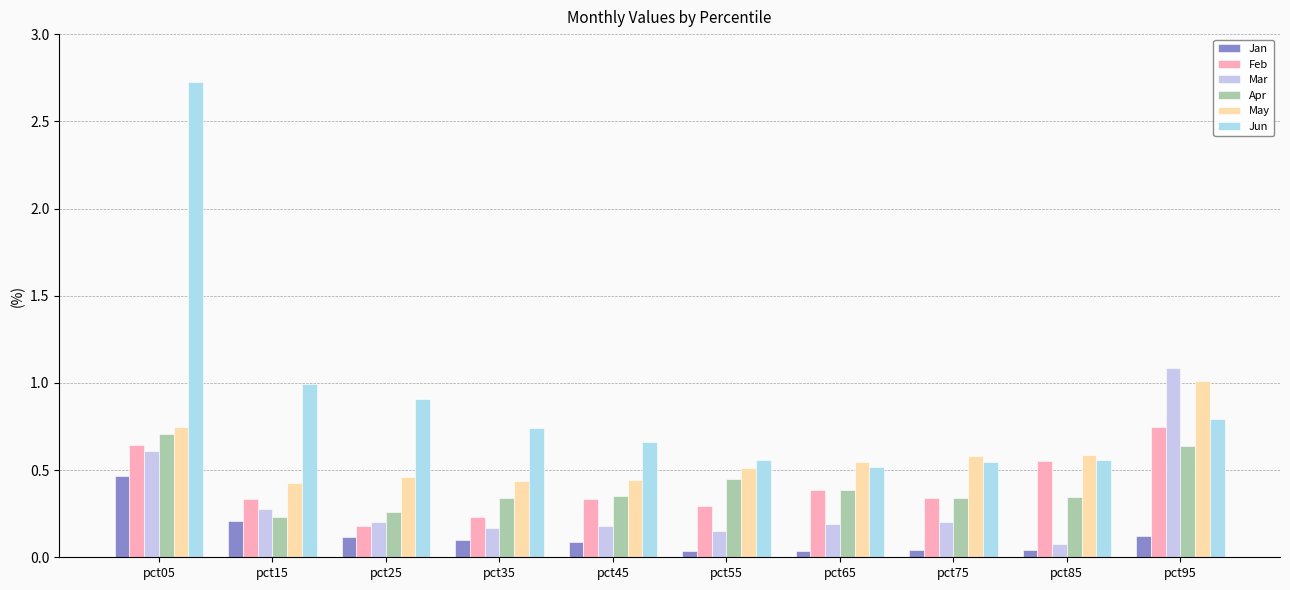

At which category does the chart reach its minimum across all series?

pct65